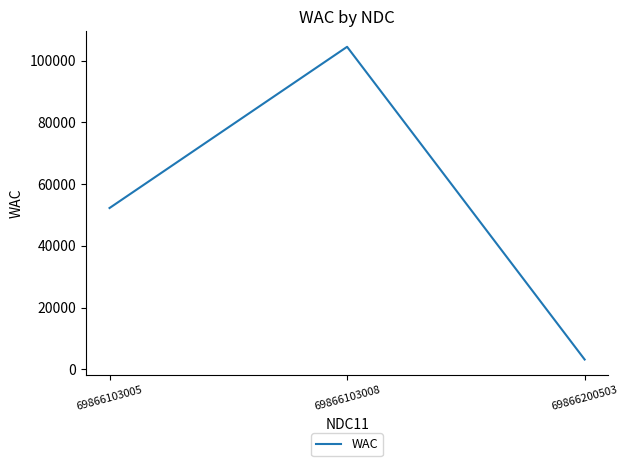

Does the chart display data point markers on the line(s)?

No